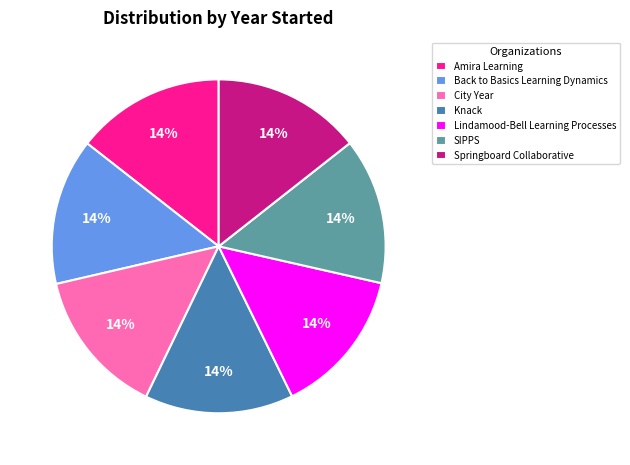

How many segments does this pie chart have?

7